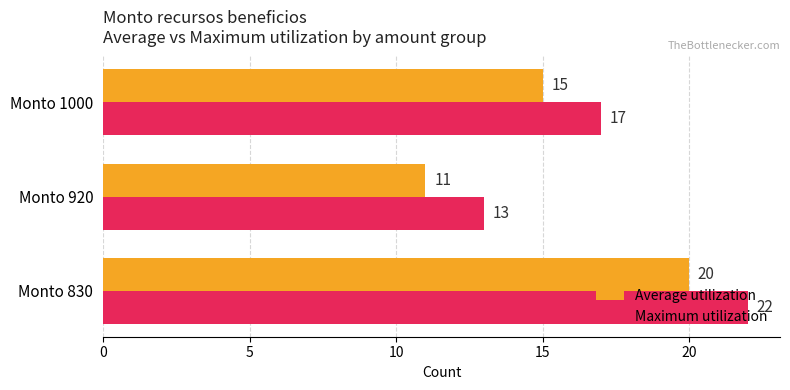

Rank the categories by Average utilization value from highest to lowest.

Monto 830, Monto 1000, Monto 920